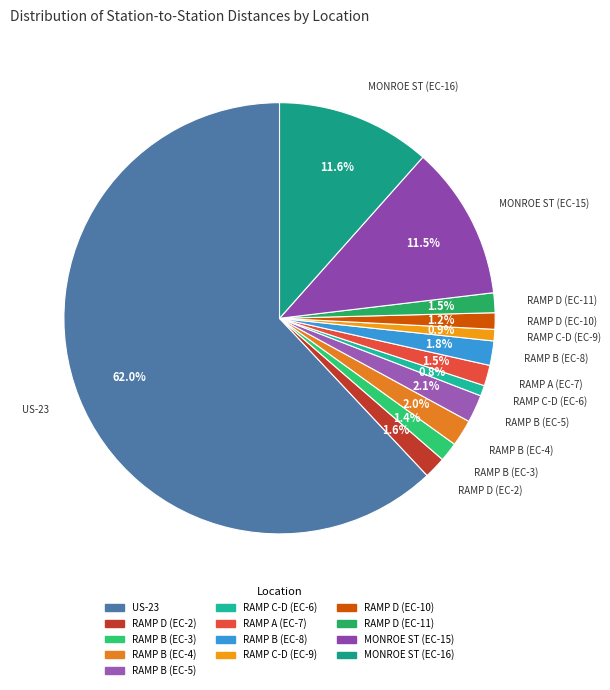

Is it true that RAMP D (EC-10) is 12% of the pie?

False